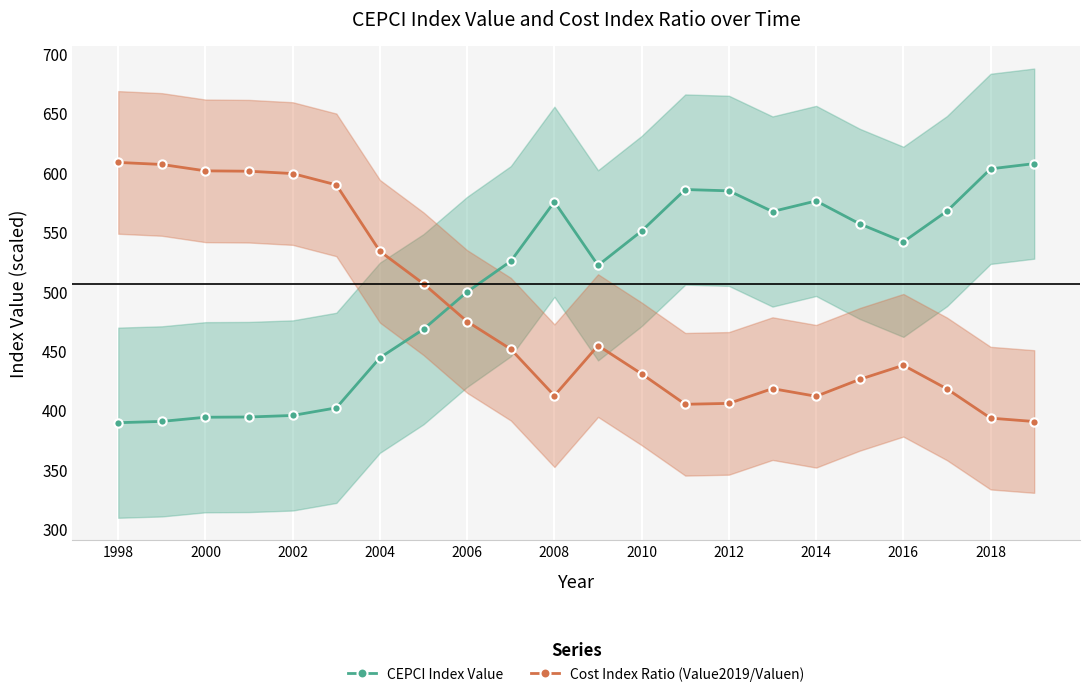

Which series has the largest total across all categories?

CEPCI Index Value